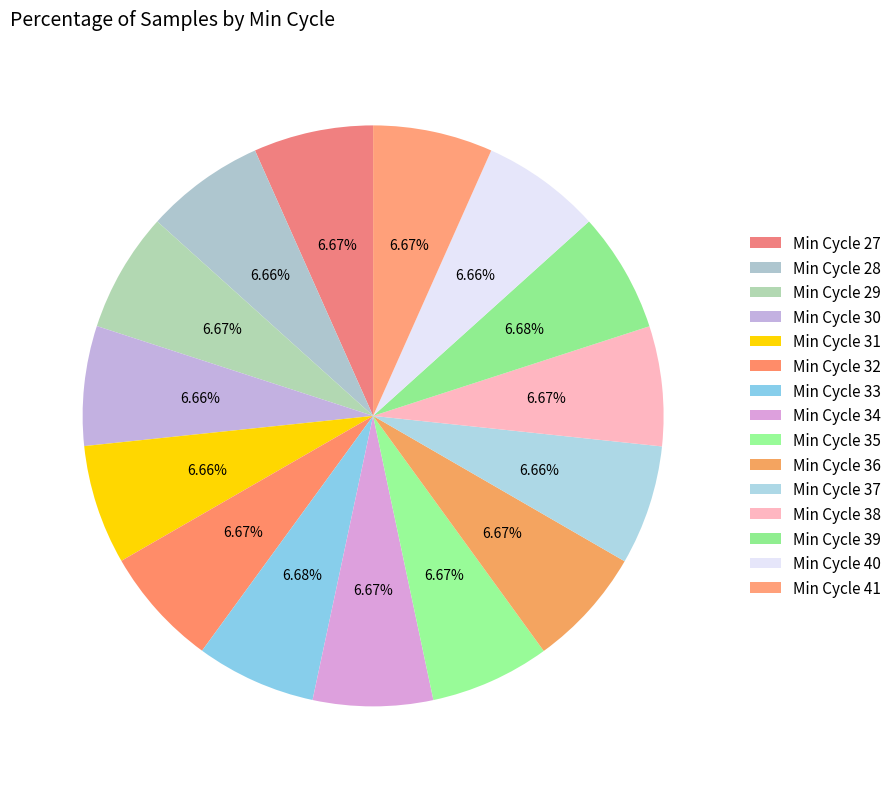

Count the number of slices in the pie.

15